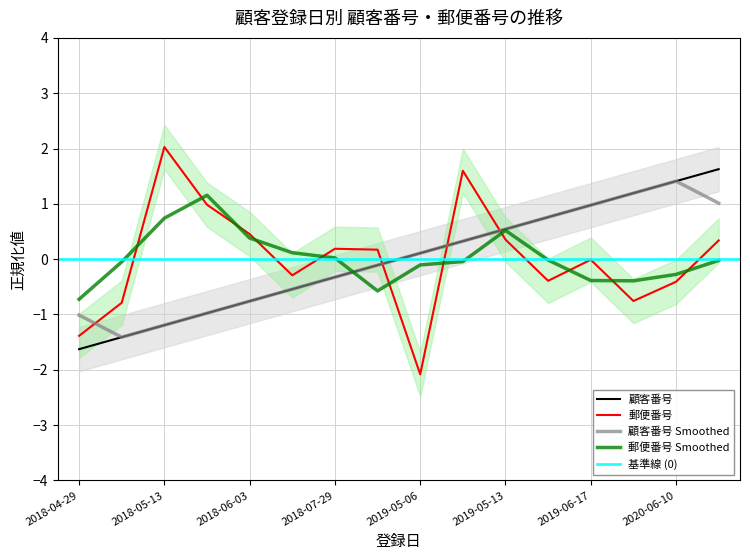

True or false: 顧客番号 has more than 1 interior local peaks.

False